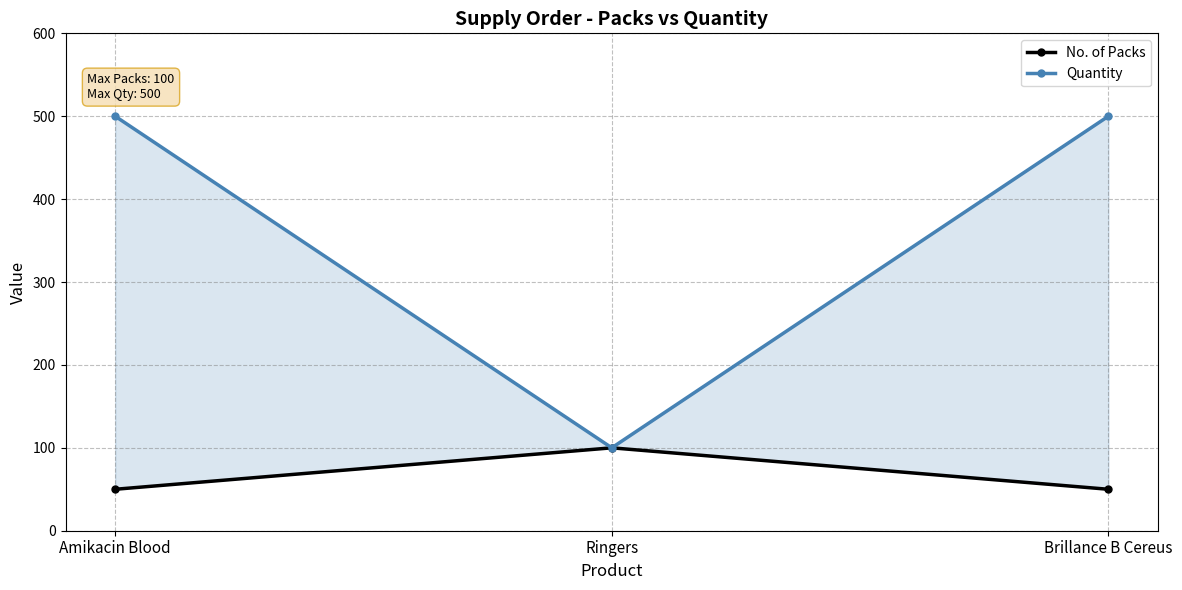

Which label corresponds to the largest value in the chart?

Amikacin Blood